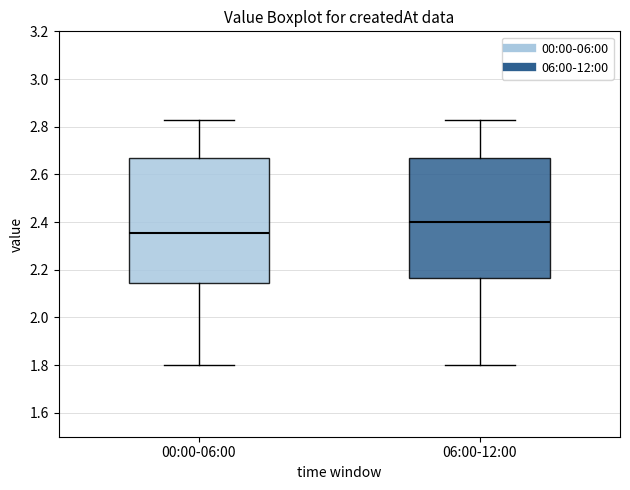

Where is the lower edge of the box for 06:00-12:00 on the y-axis? The values are not printed on the chart, so give them approximately, as read against the axis.

2.16